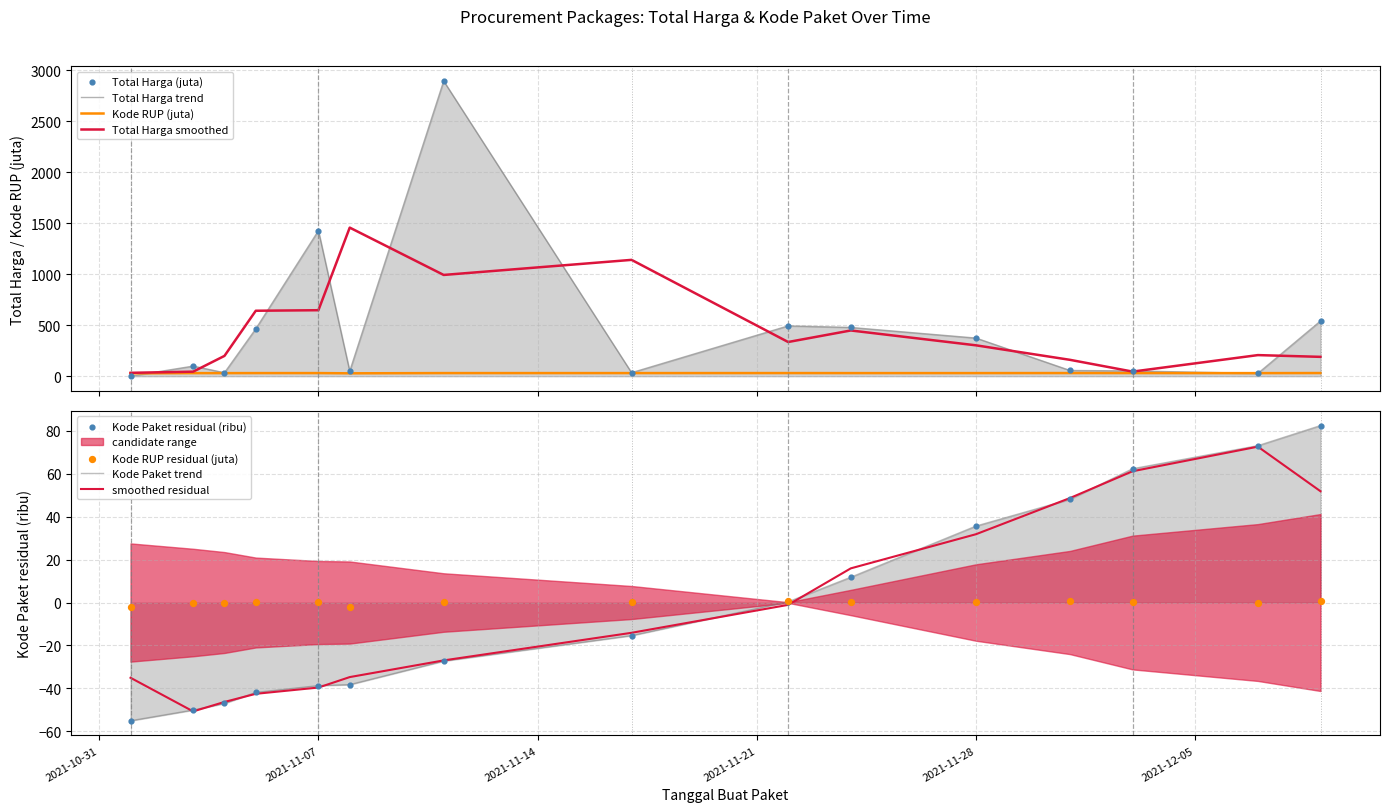

Which series reaches the minimum Y coordinate?

Kode Paket